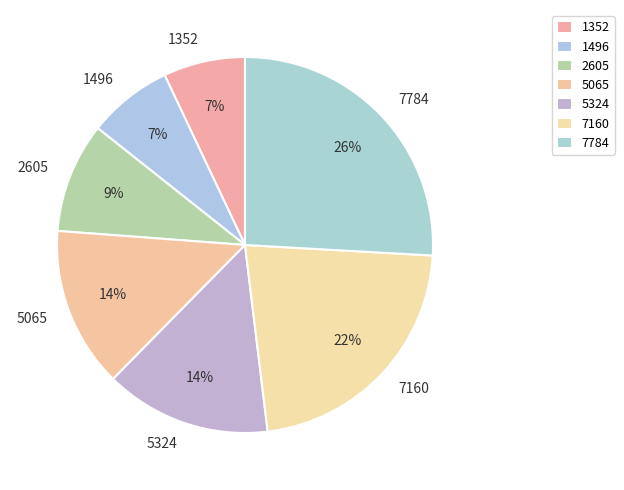

Is there any slice that represents more than half of the pie?

No